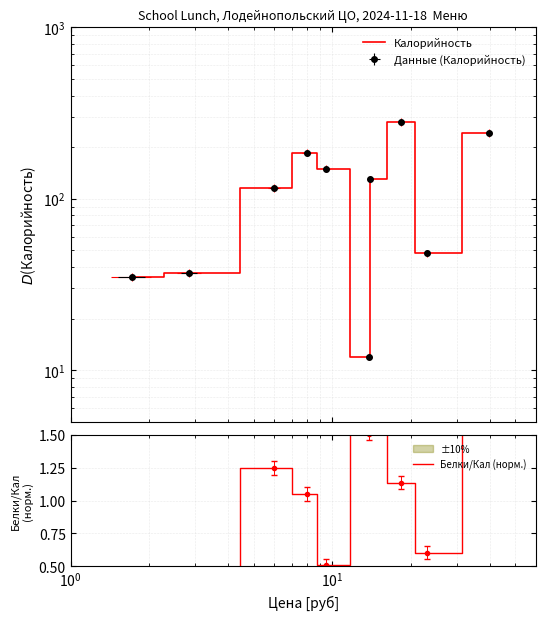

True or false: Калорийность and Белки/Кал (норм.) cross at least once.

False